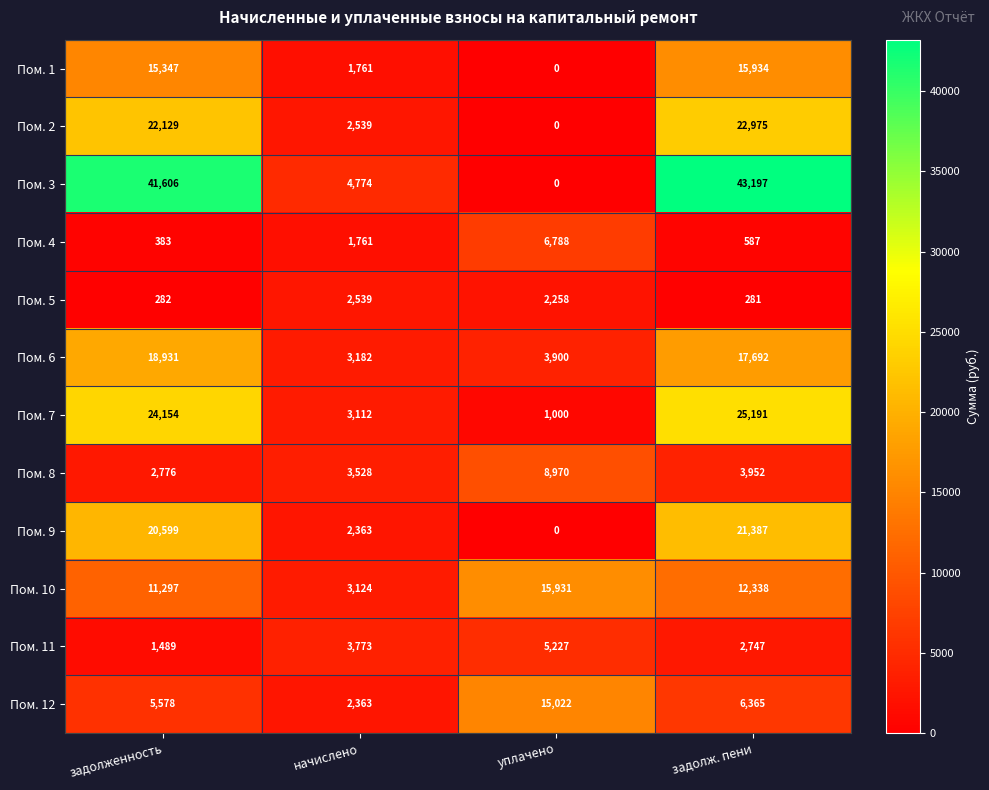

Which series has the widest spread of values?

Пом. 3